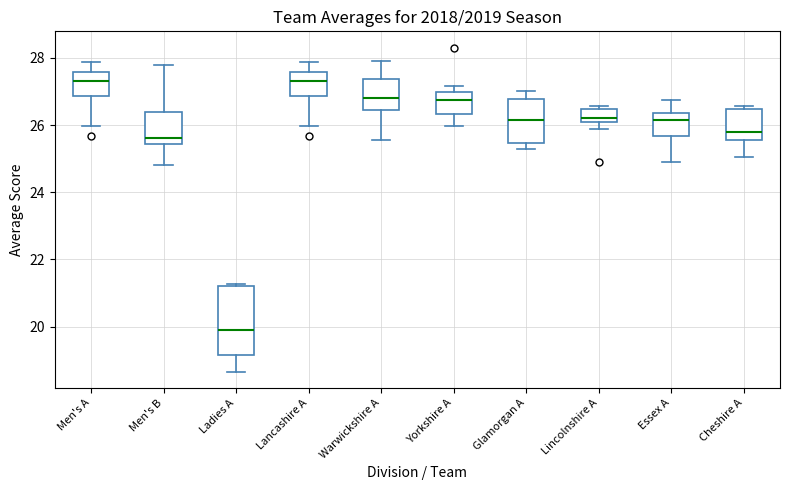

Which box's median line is the lowest?

Ladies A